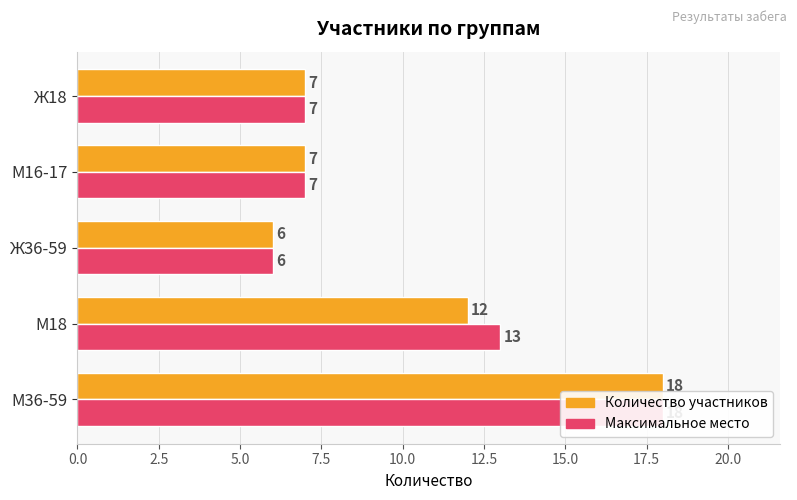

How many bars are there in each group?

2